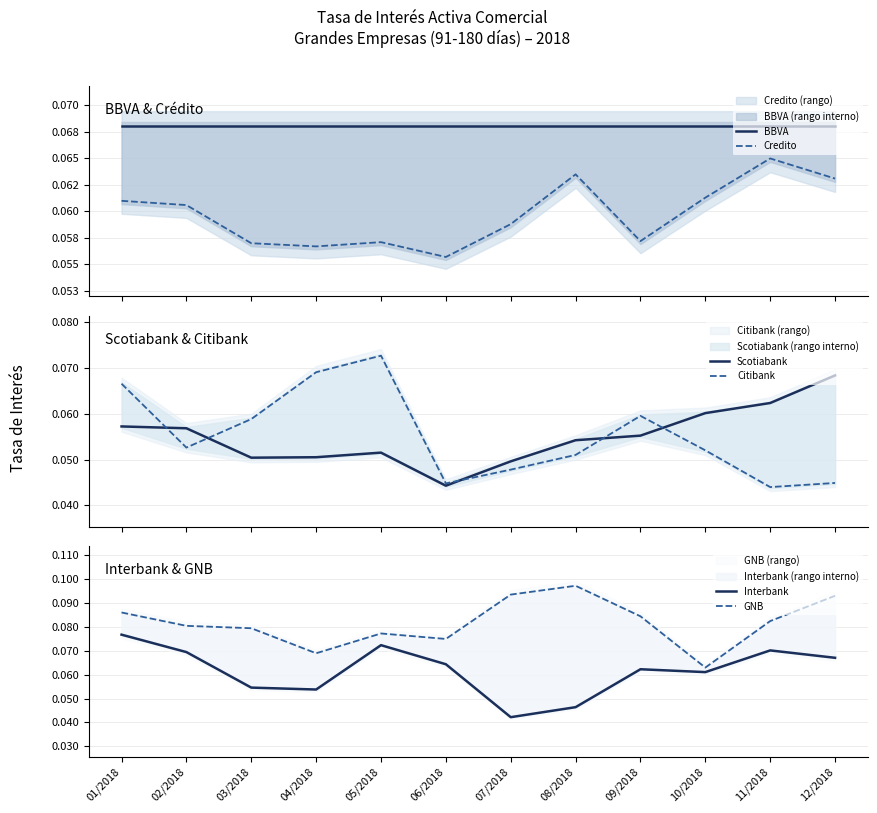

True or false: BBVA has more than 0 interior local peaks.

False